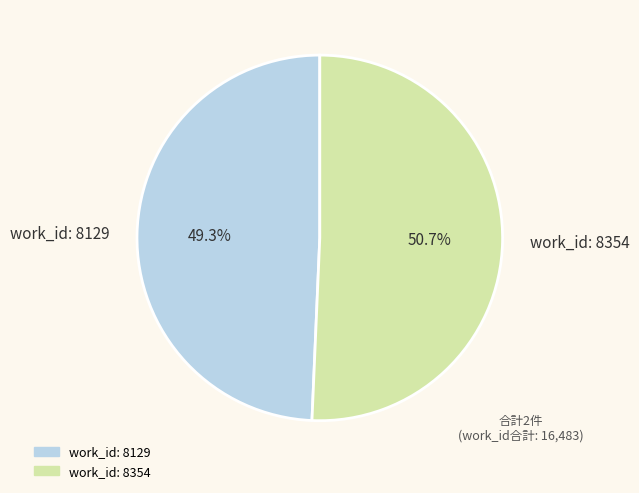

The work_id: 8354 slice represents 51% of the pie. True or false?

True